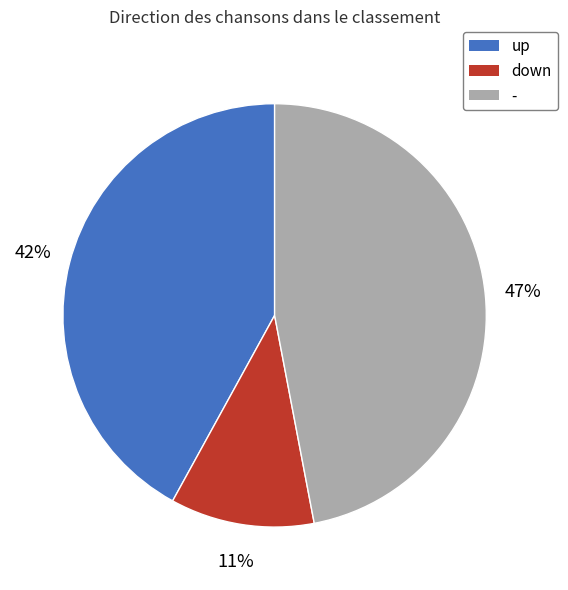

Count the number of slices in the pie.

3